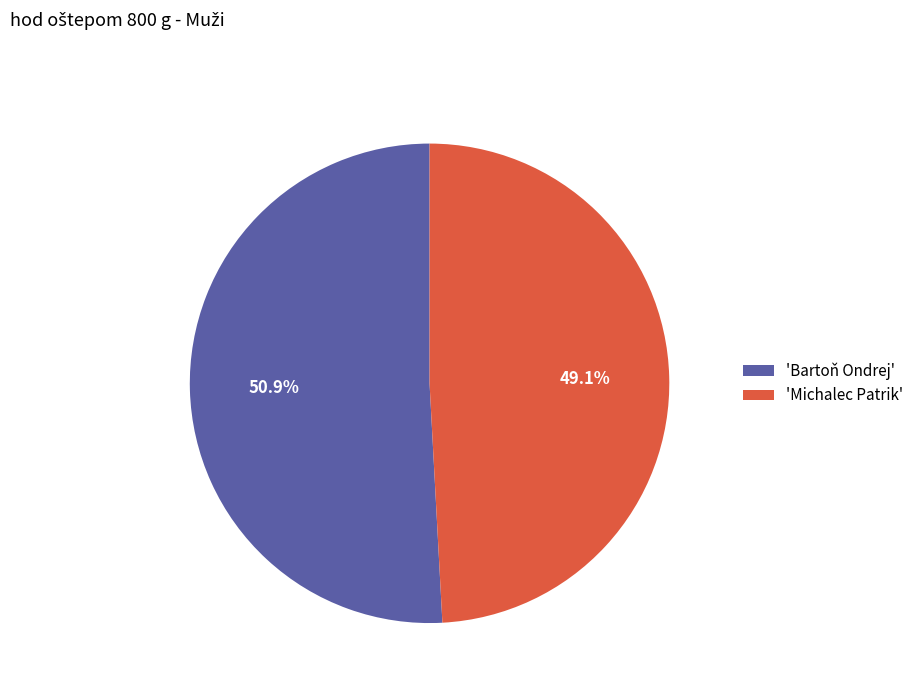

Which slice is the largest?

'Bartoň Ondrej'